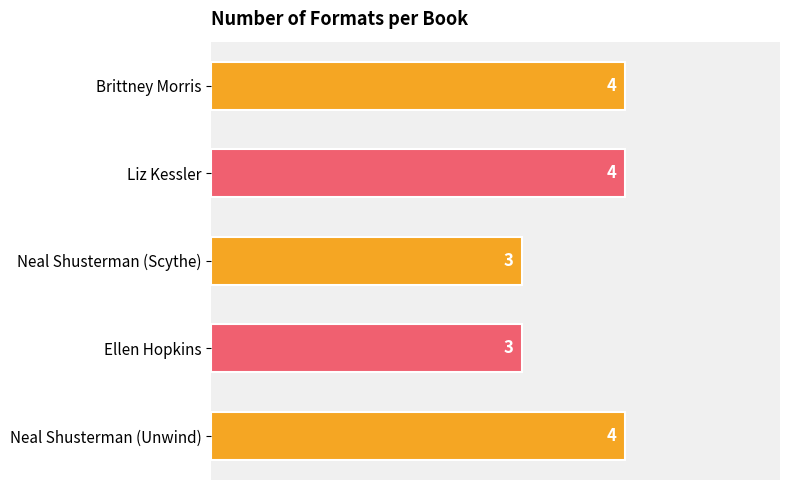

What is the greatest value displayed?

4